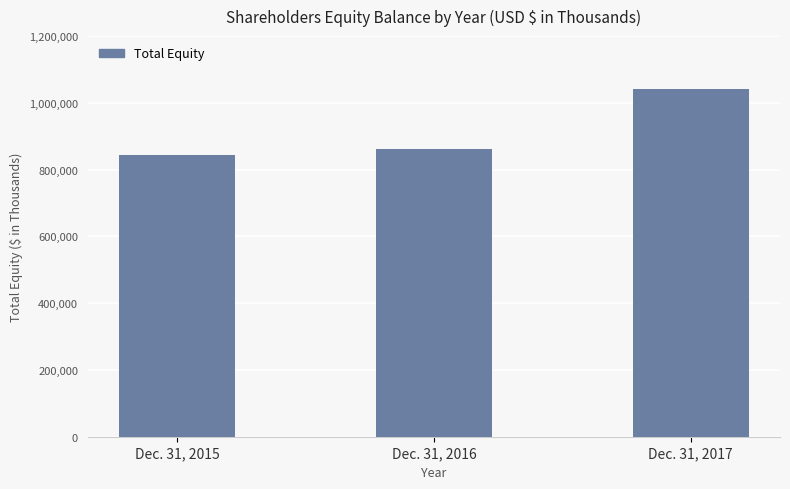

At which category does the chart reach its peak across all series?

Dec. 31, 2017